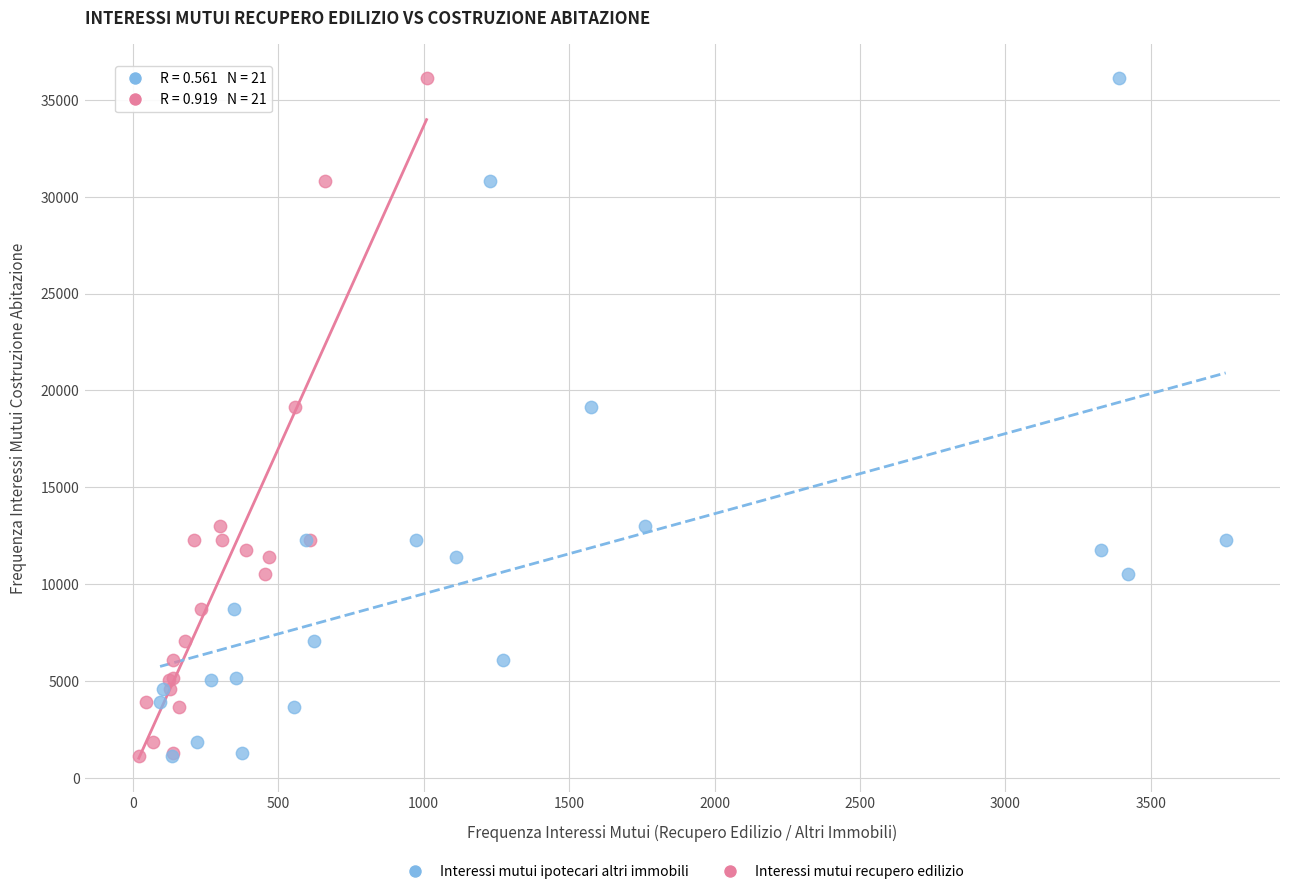

What are all the series names shown in the legend?

Interessi mutui ipotecari altri immobili, Interessi mutui recupero edilizio